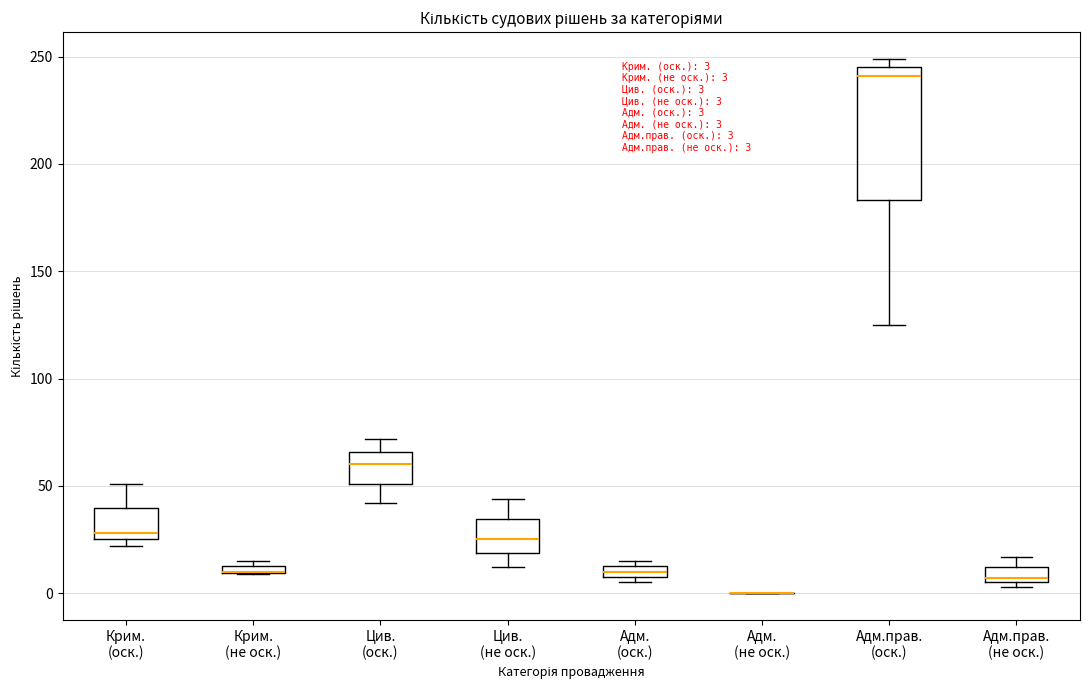

Comparing the boxes themselves (not the whiskers), which one is the tallest?

Адм.прав. (оск.)